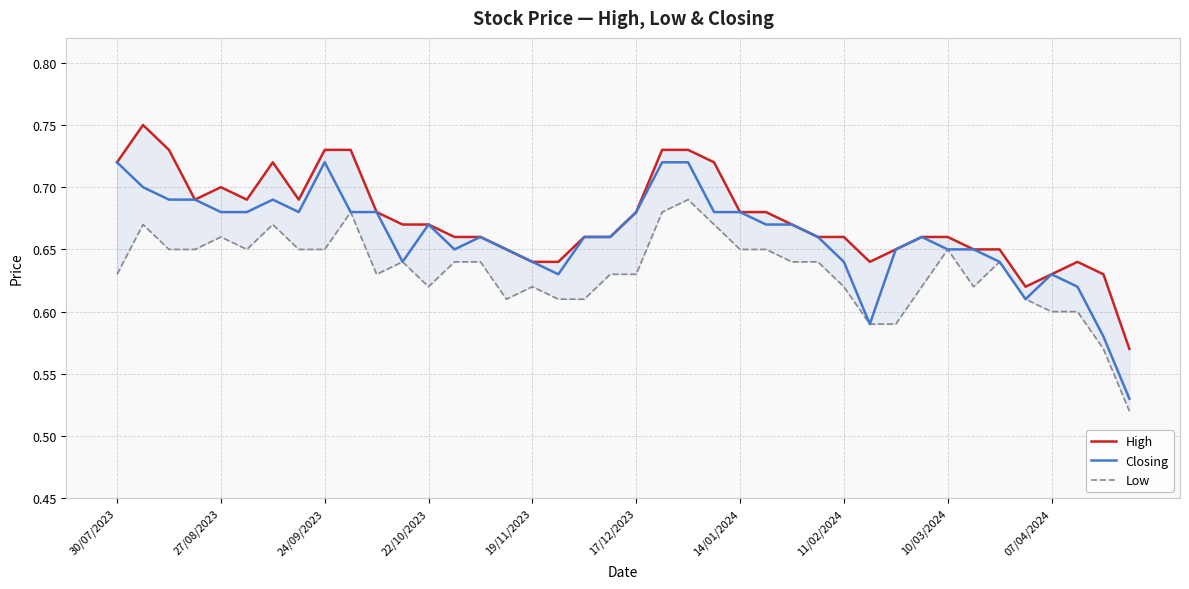

Does the chart have visible grid lines?

Yes